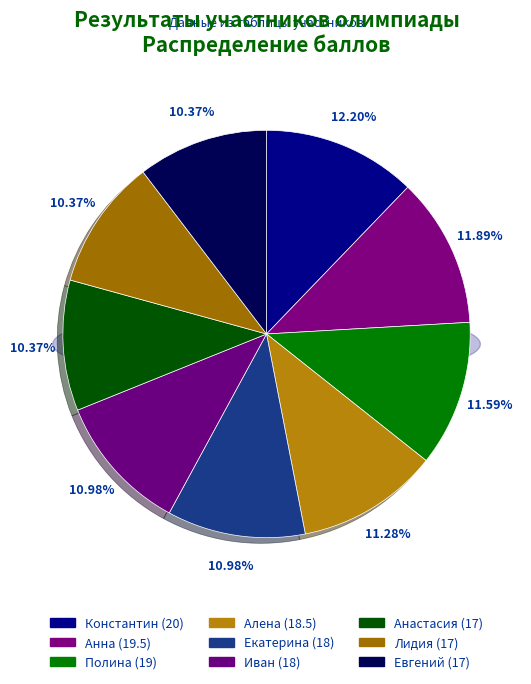

Combined, what portion of the pie is Екатерина and Алена?

22.3%